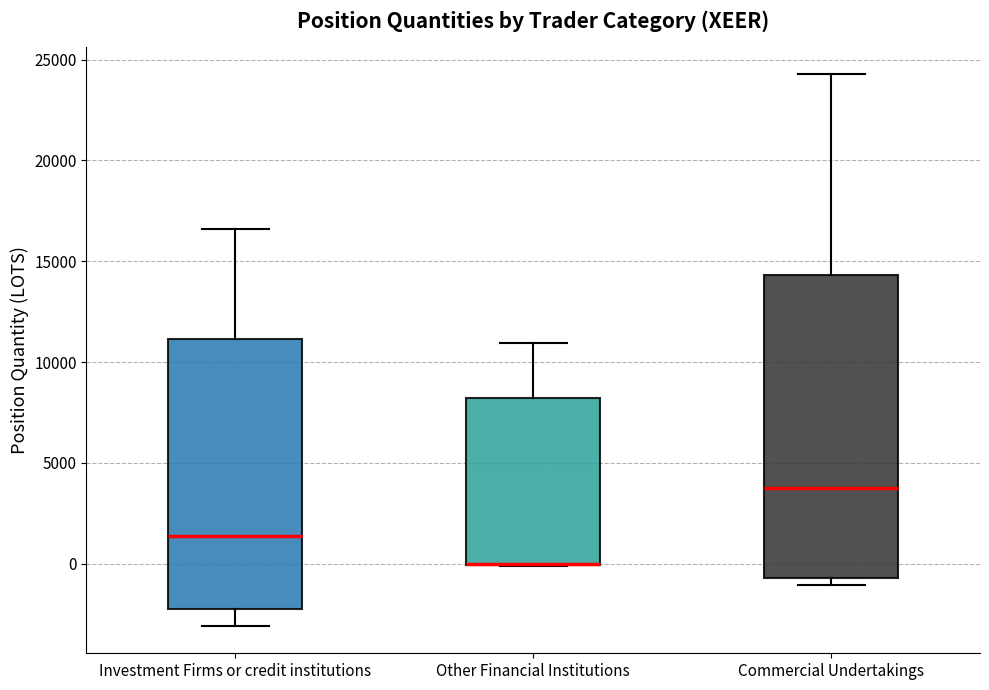

Reading left to right, transcribe this box plot: for each box, give where its median line is, the range the box spans, and where its two whiskers end, as read against the y-axis. The values are not printed on the chart, so give them approximately, as read against the axis.

Investment Firms or credit institutions: median 1500, box -2000 to 11000, whiskers -3000 to 16500
Other Financial Institutions: median 0 (drawn on the box's lower edge), box 0 to 8000, whiskers 0 to 11000
Commercial Undertakings: median 4000, box -500 to 14500, whiskers -1000 to 24500